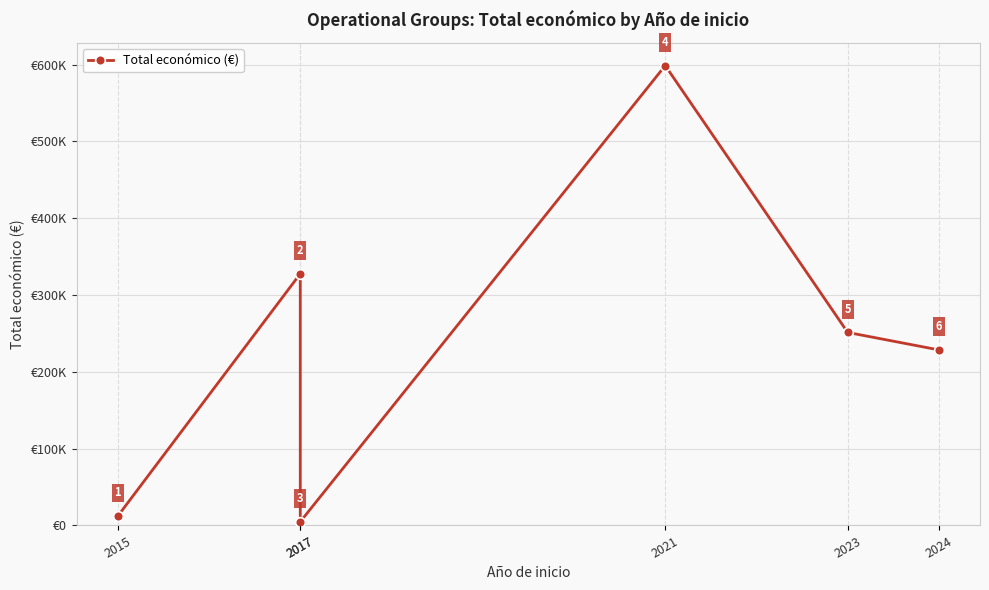

What is the difference between the second highest and minimum values?

322874